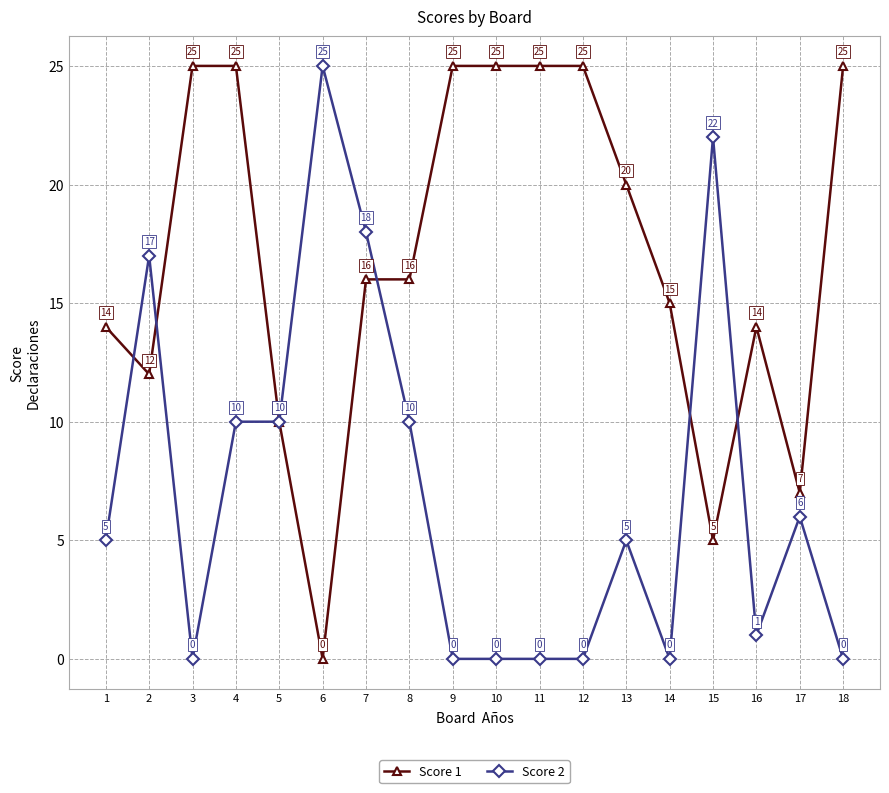

The Score 2 series shows -16 at 3. True or false?

False